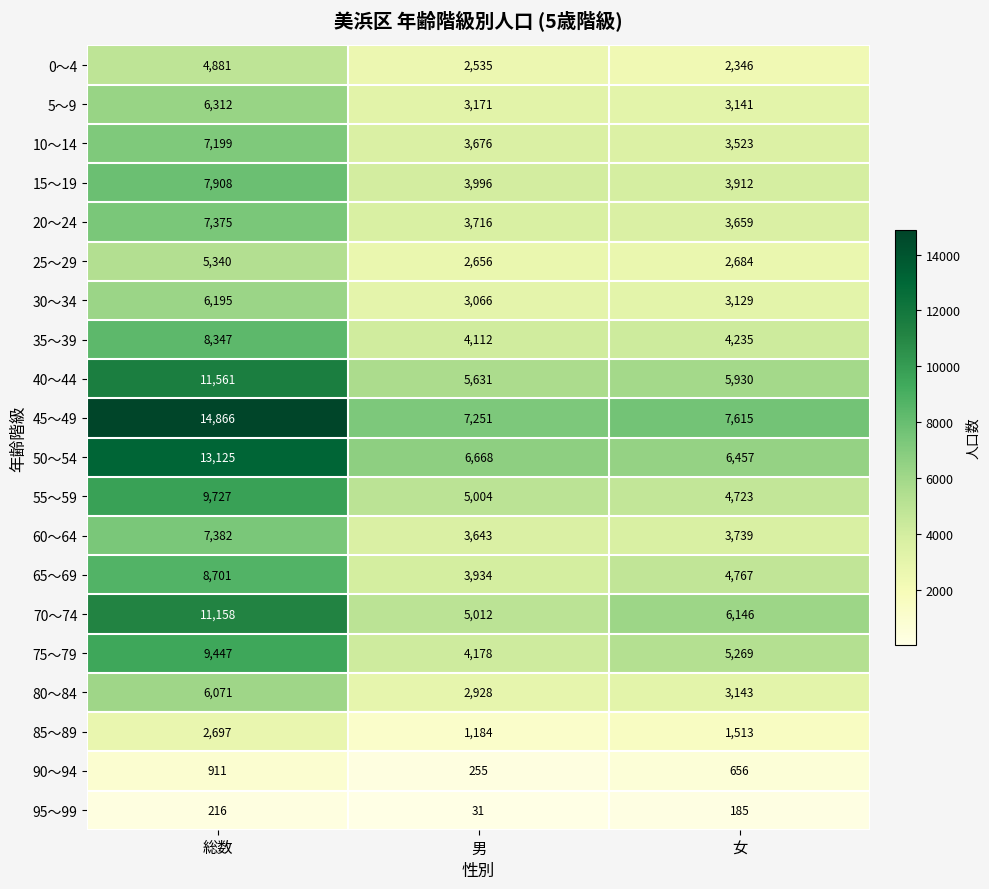

At which label does 75～79 first exceed 5269?

総数